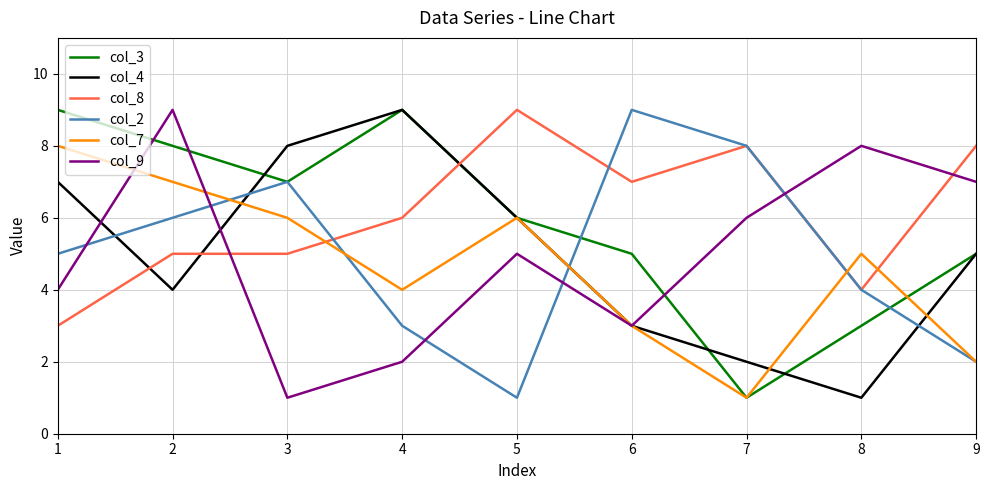

True or false: col_4 has more than 1 interior local peaks.

False